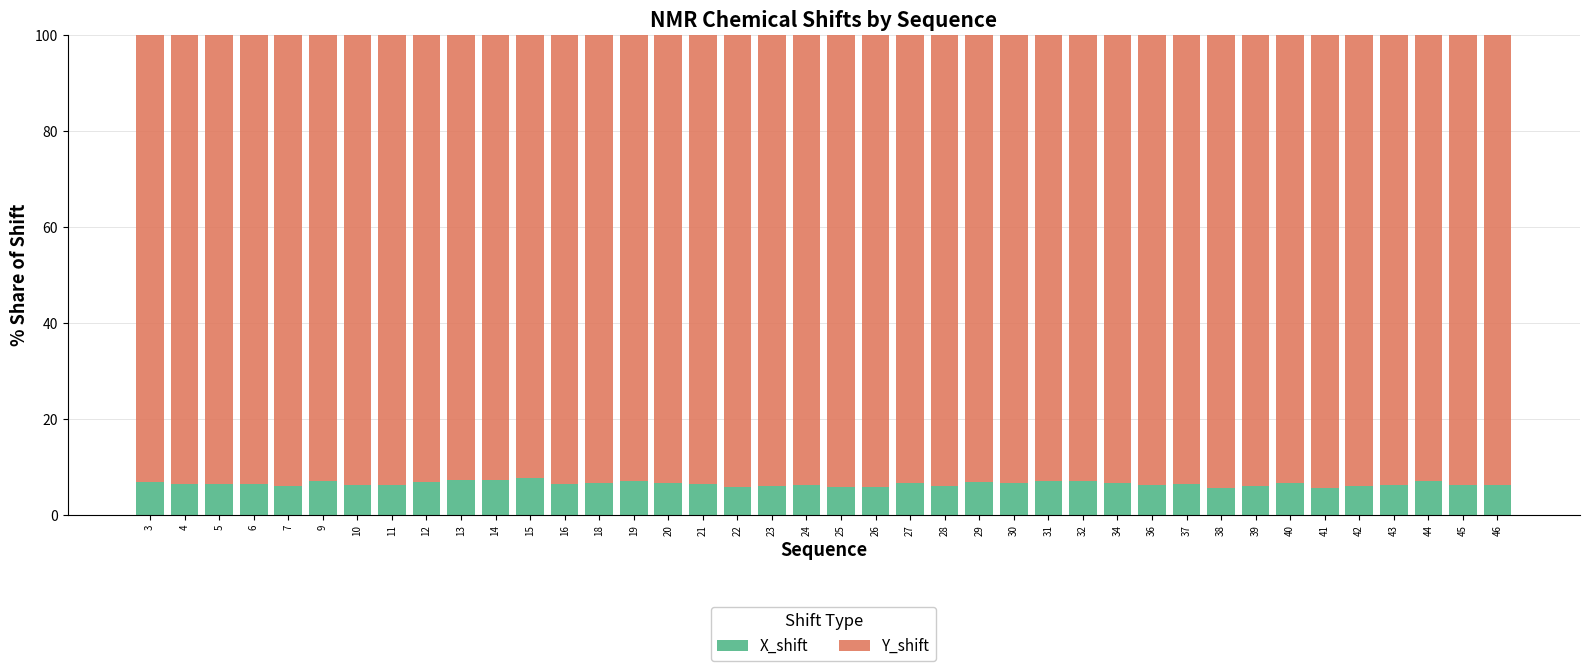

What is the average value of the X_shift series?

6.5